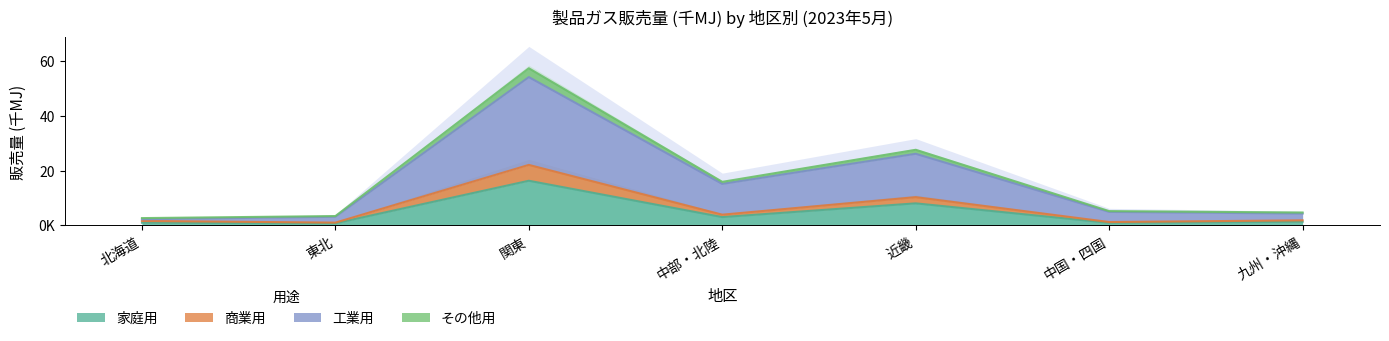

At which label is その他用 closest to 29962826?

近畿